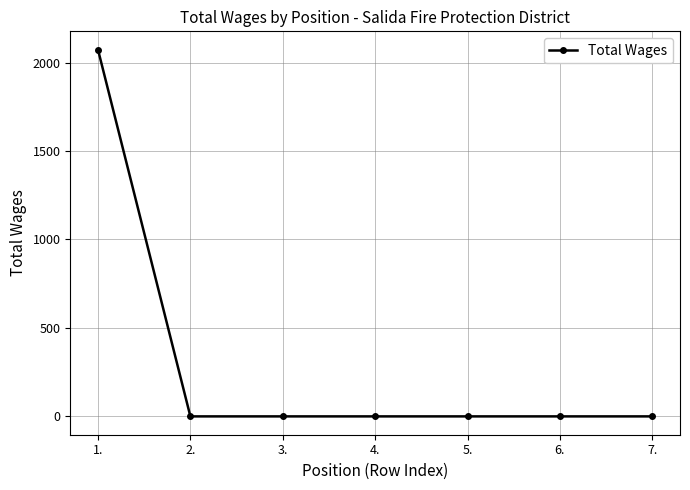

How many series are shown in this chart?

1